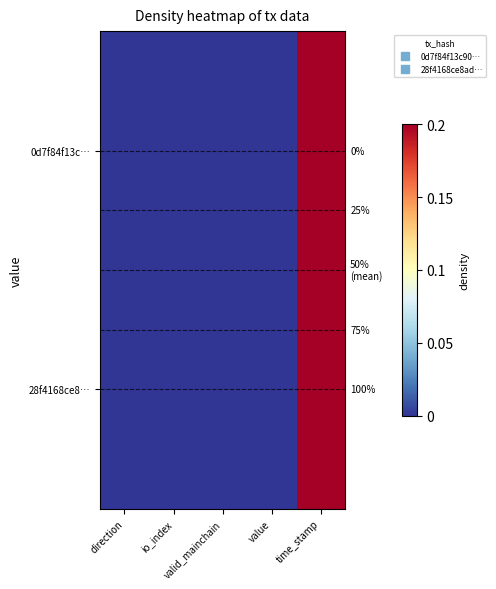

Rank the categories by 0d7f84f13c… value from highest to lowest.

time_stamp, value, io_index, valid_mainchain, direction